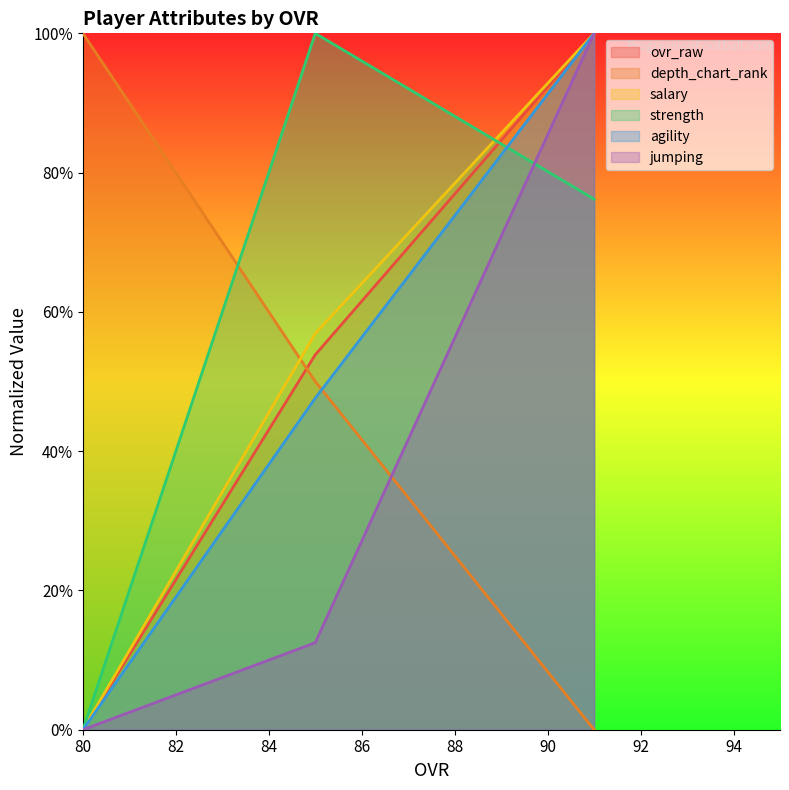

Which series has the widest spread of values?

ovr_raw